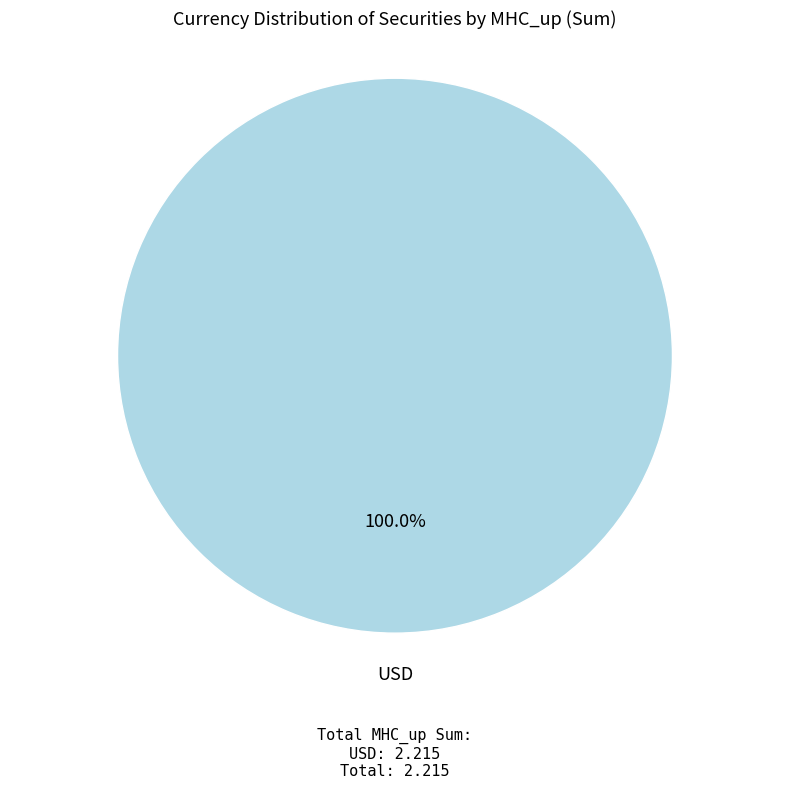

Is there any slice that represents more than half of the pie?

Yes